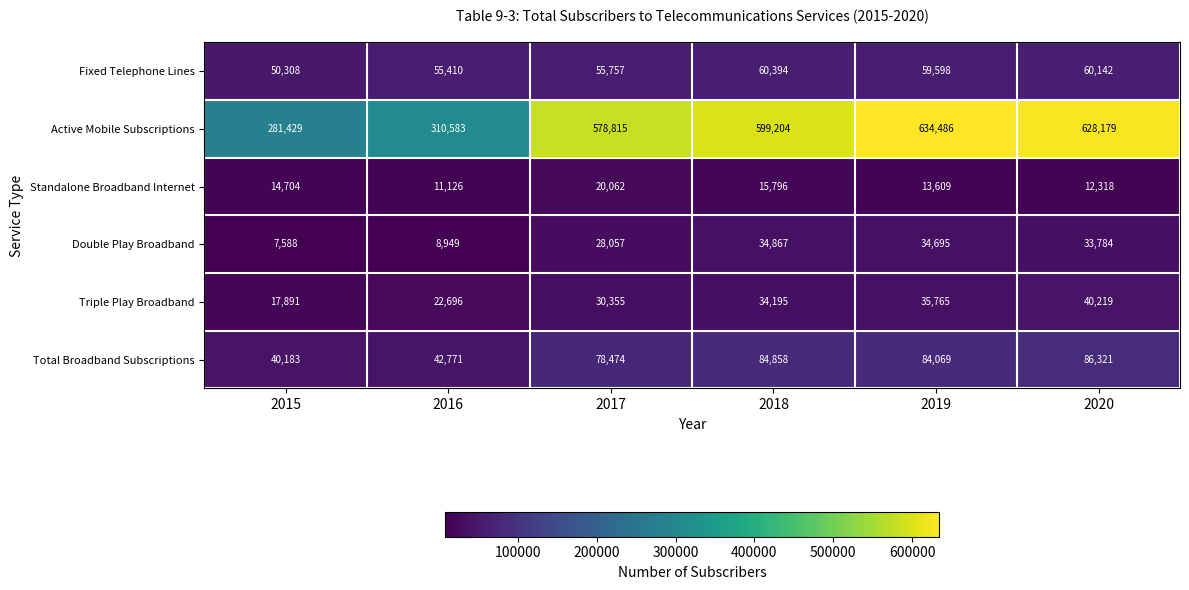

At which label does Double Play Broadband reach its minimum?

2015